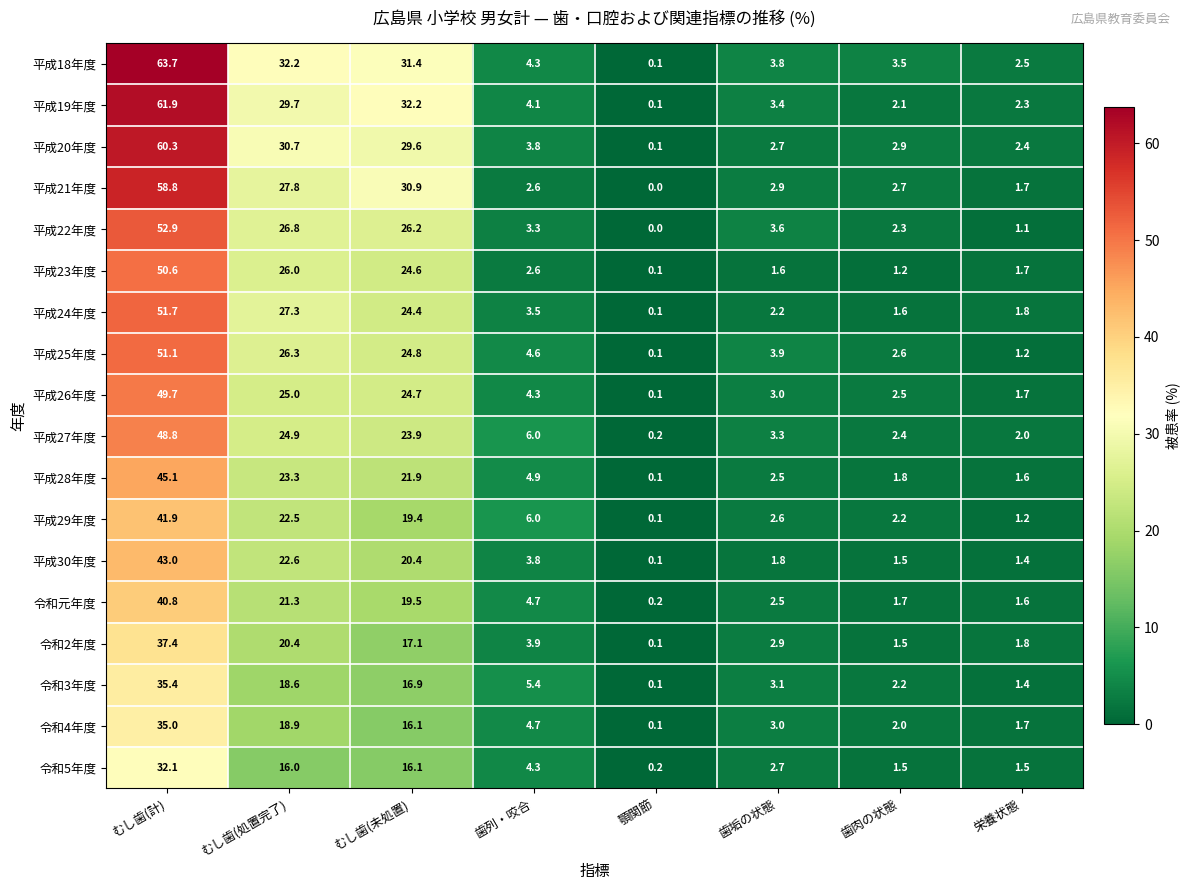

Which category has the highest value in the 平成25年度 series?

むし歯(計)